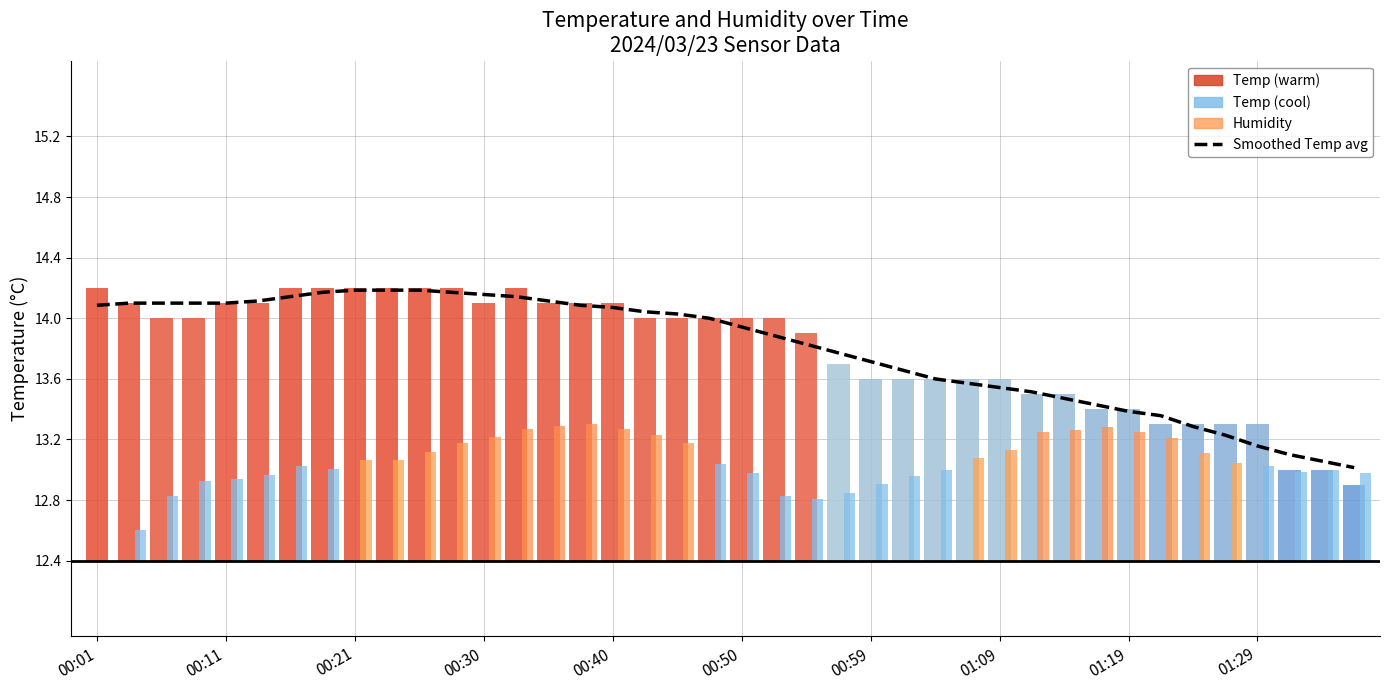

What is the minimum value shown in the chart?

13.0